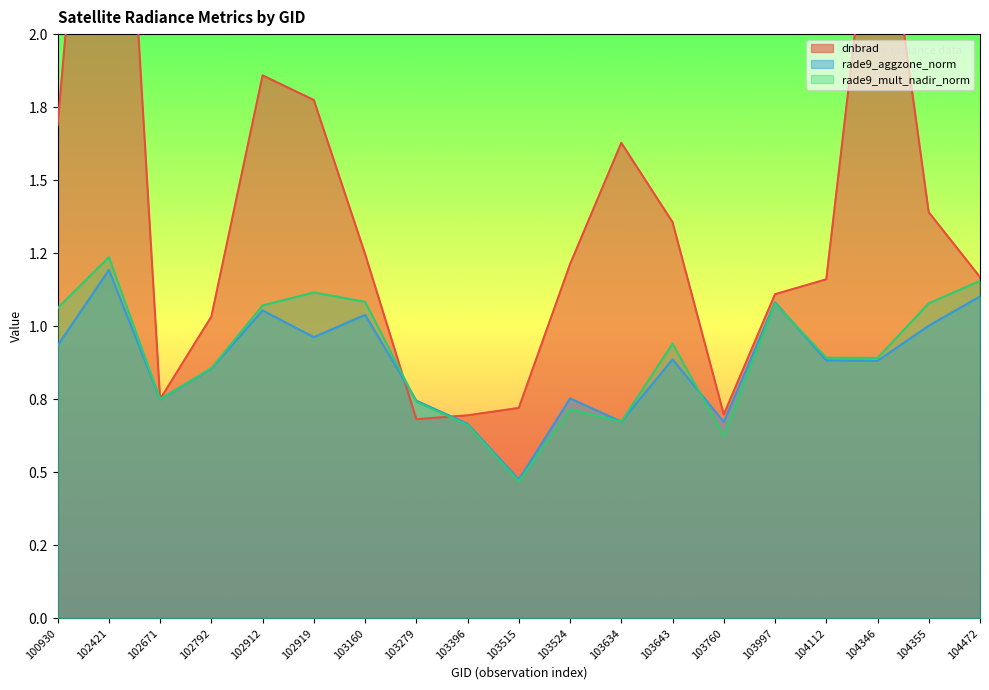

What is the smallest value displayed?

0.5